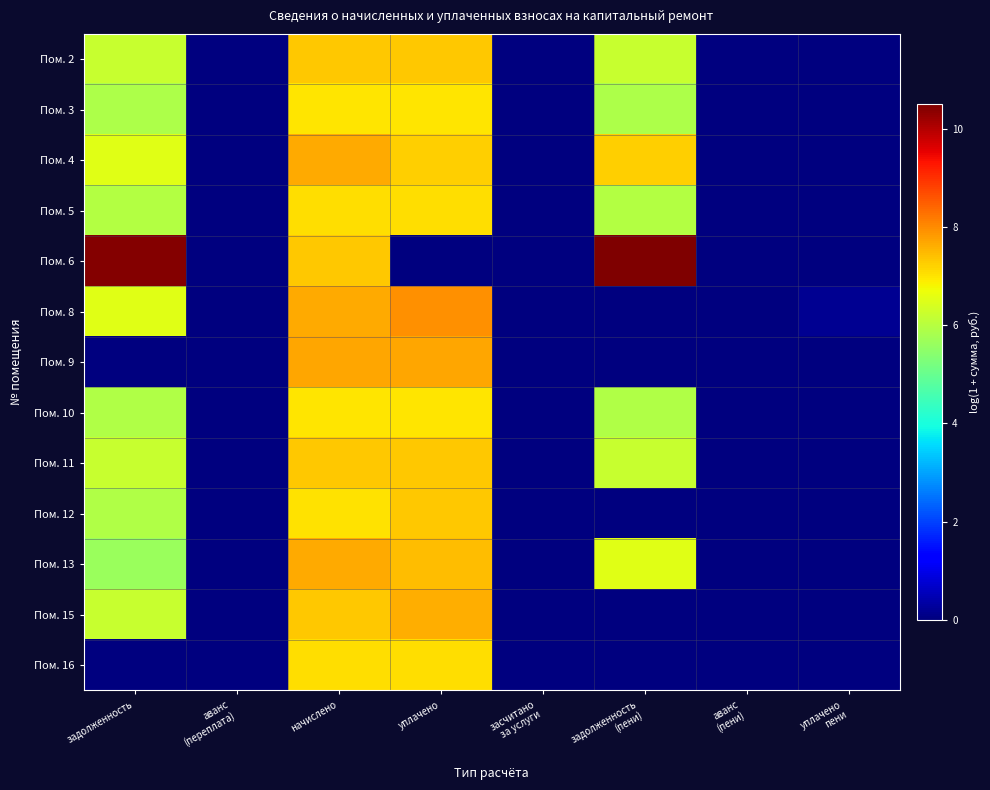

At which category is the sum across all series the highest?

начислено